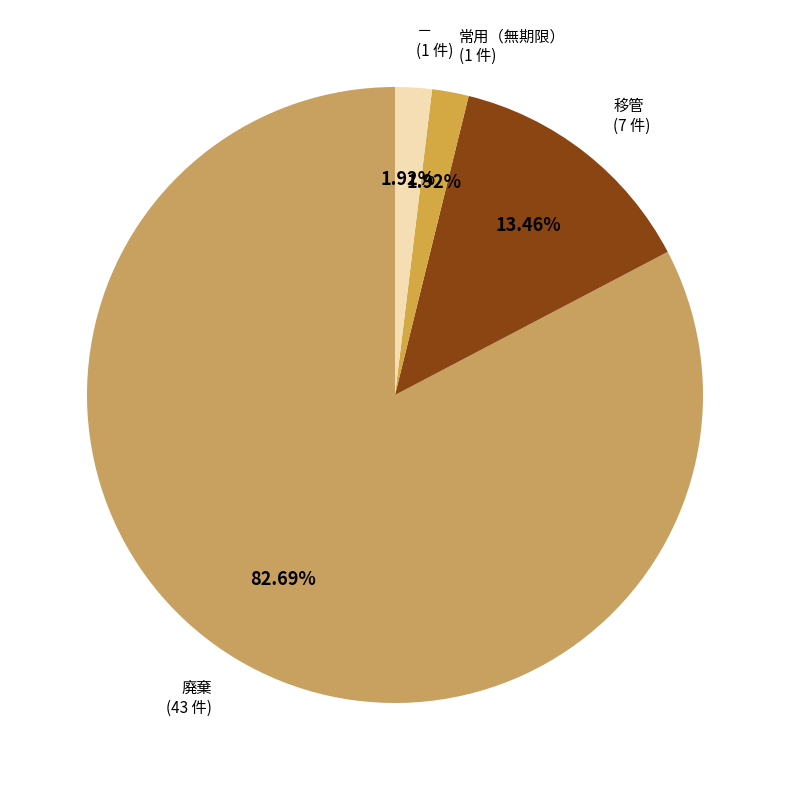

Which slice is the largest?

廃棄